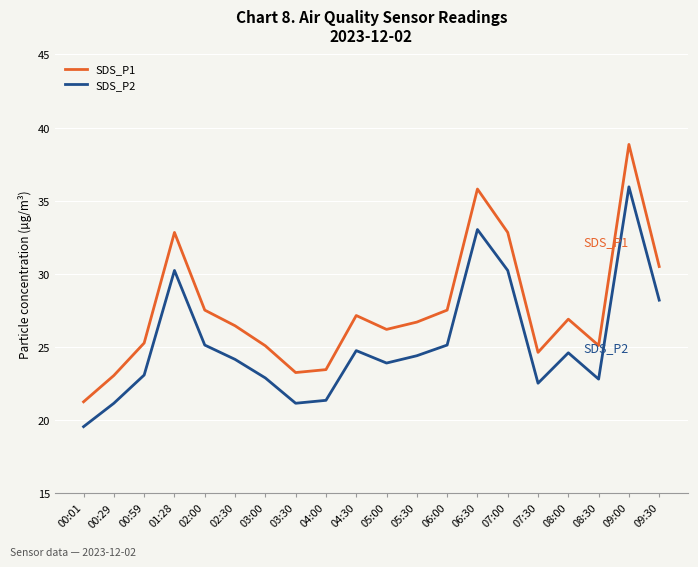

The value of SDS_P1 at 02:30 is 26.4. True or false?

True